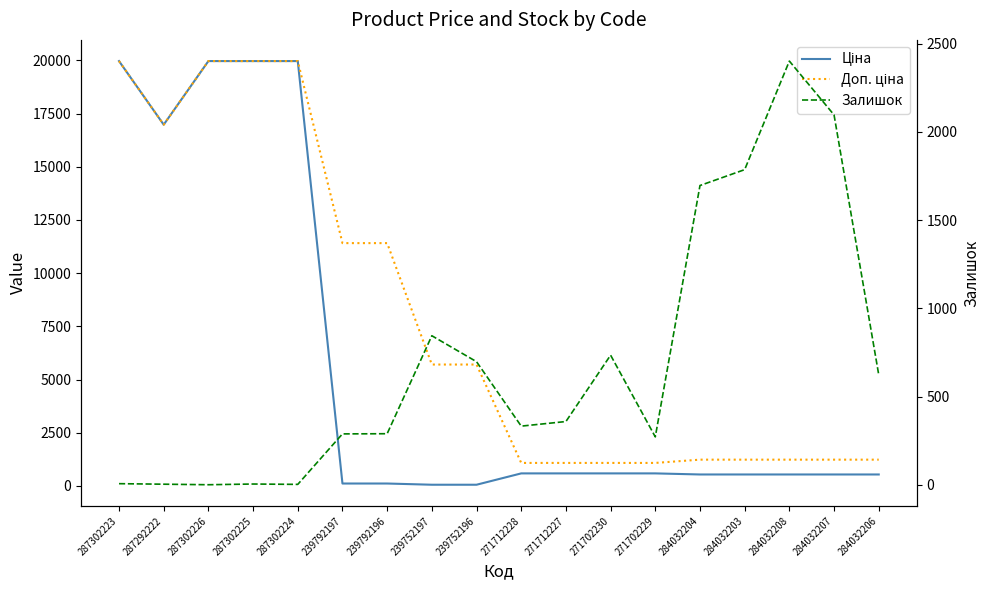

Reading left to right, transcribe all the data shown in this chart.

Ціна: 19964.2	16976.3	19964.2	19964.2	19964.2	114.1	114.1	57.0	57.0	589.9	589.9	589.9	589.9	539.0	539.0	539.0	539.0	539.0
Доп. ціна: 19964.2	16976.3	19964.2	19964.2	19964.2	11410.0	11410.0	5705.0	5705.0	1081.7	1081.7	1081.7	1081.7	1235.4	1235.4	1235.4	1235.4	1235.4
Залишок: 7.0	4.0	1.0	5.0	3.0	289.0	290.0	845.0	698.0	333.0	359.0	735.0	272.0	1696.0	1786.0	2401.0	2096.0	624.0